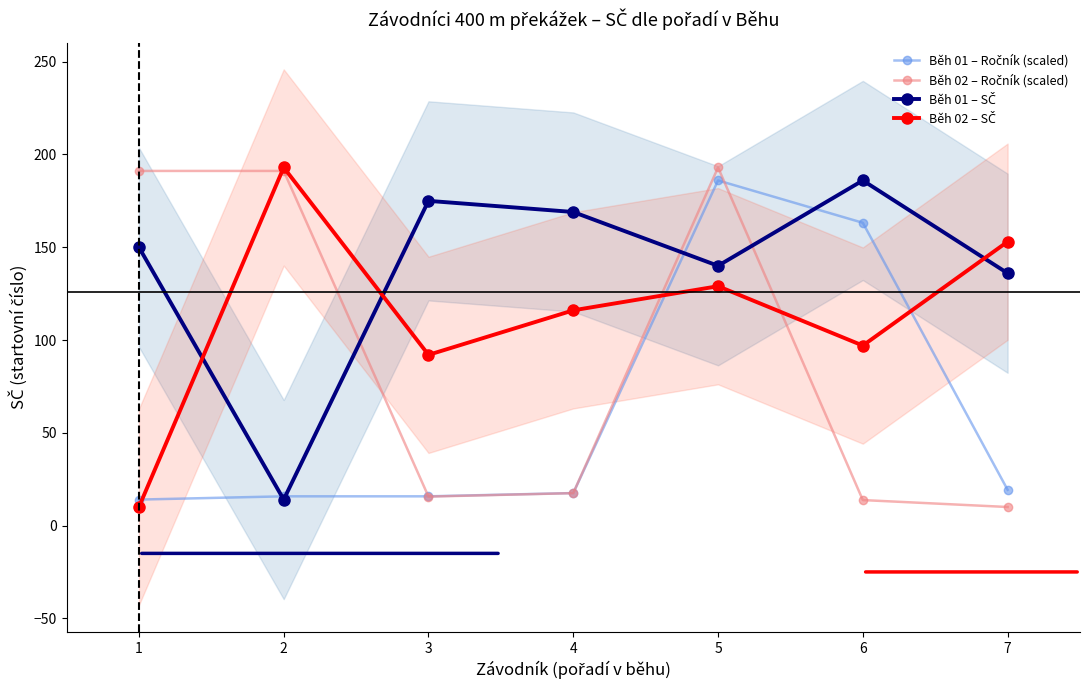

At which category does Běh 02 – Ročník (scaled) reach its first local valley?

3